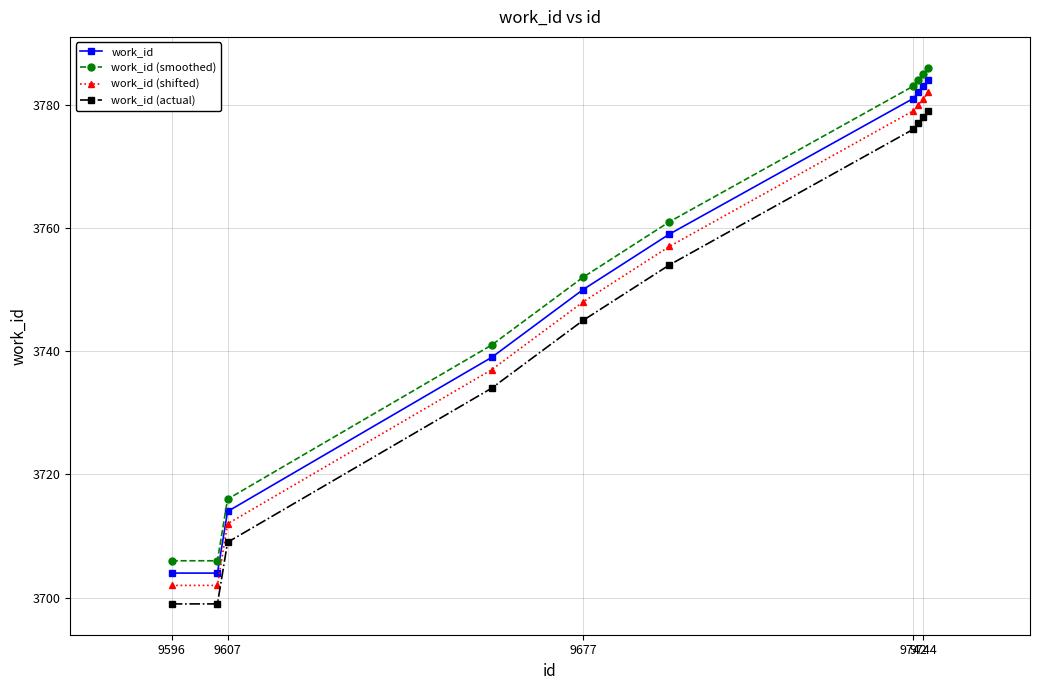

What is the maximum value shown in the chart?

3786